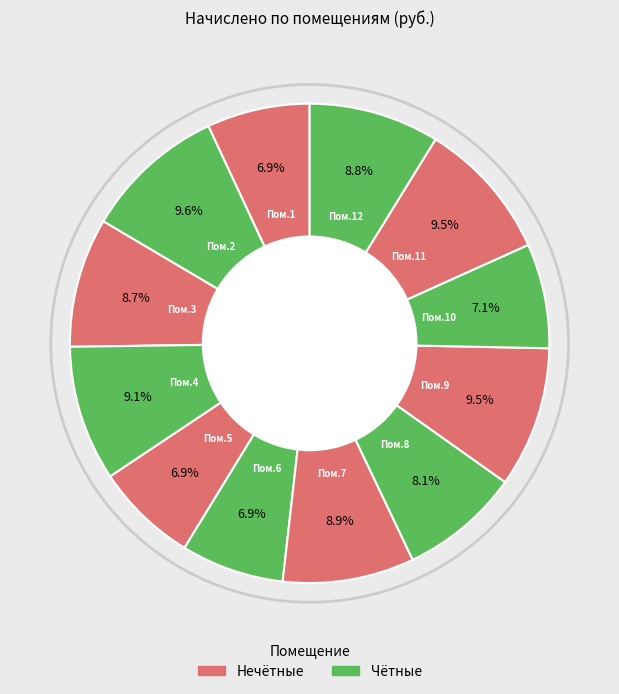

Count the number of slices in the pie.

12